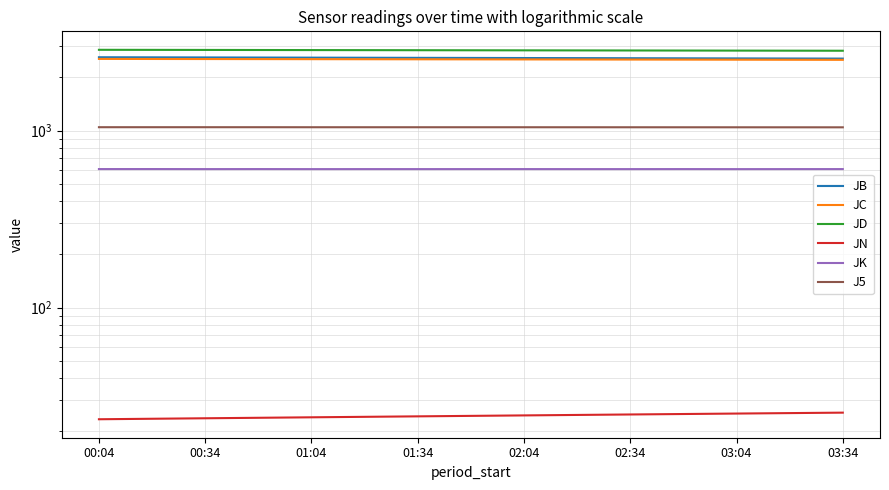

How many distinct data groups are displayed?

6